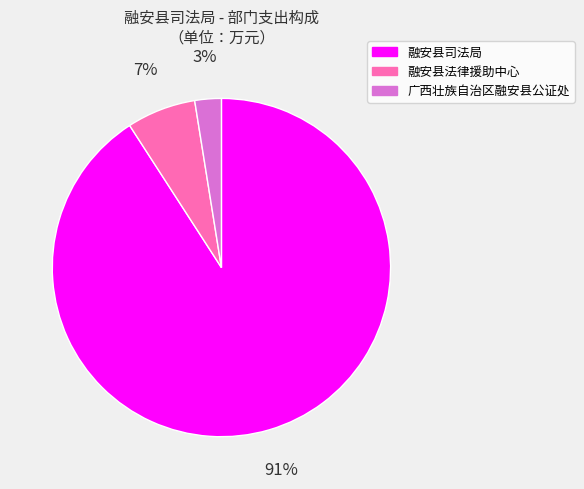

Which category has the biggest portion of the pie?

融安县司法局